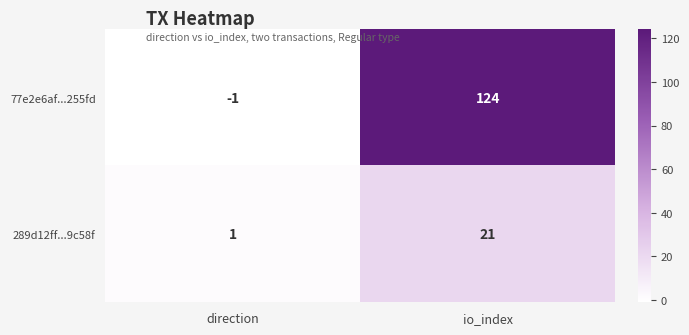

Which label corresponds to the smallest value in the chart?

direction